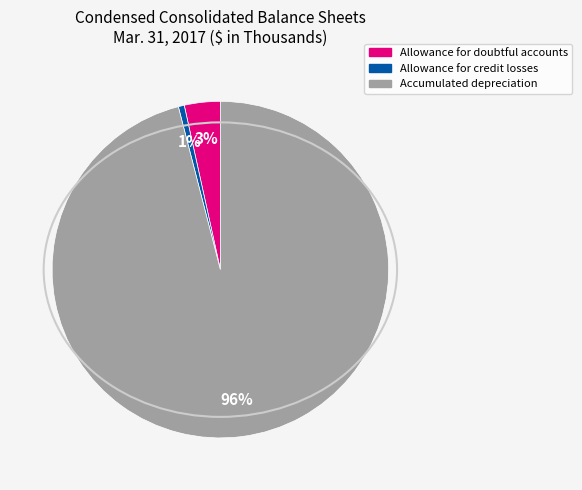

Is there a majority slice in this chart?

Yes